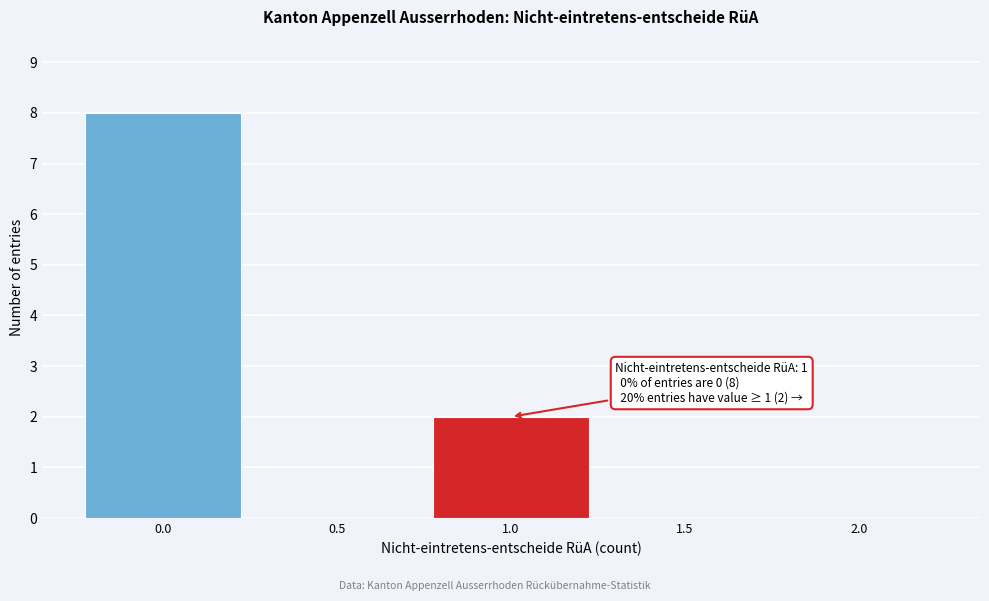

Which range on the x-axis has the tallest bar?

-0.25 to 0.25